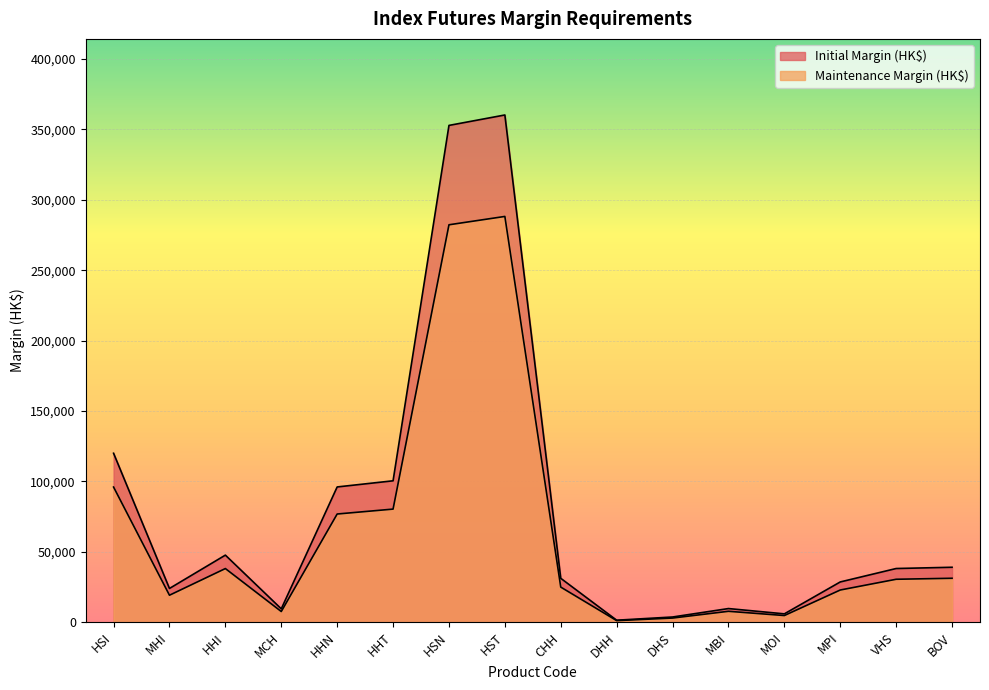

Which category has the highest value in the Initial Margin (HK$) series?

HST